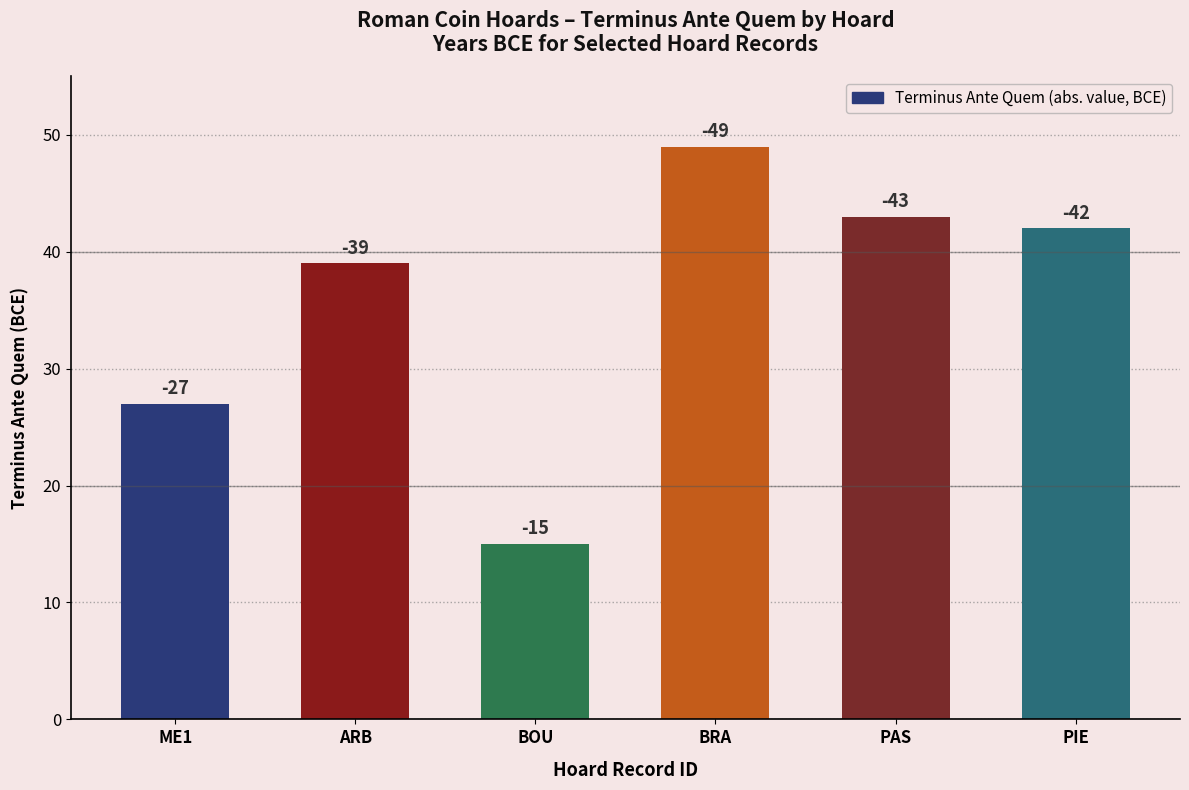

What is the change in value from ME1 to PIE?

+15